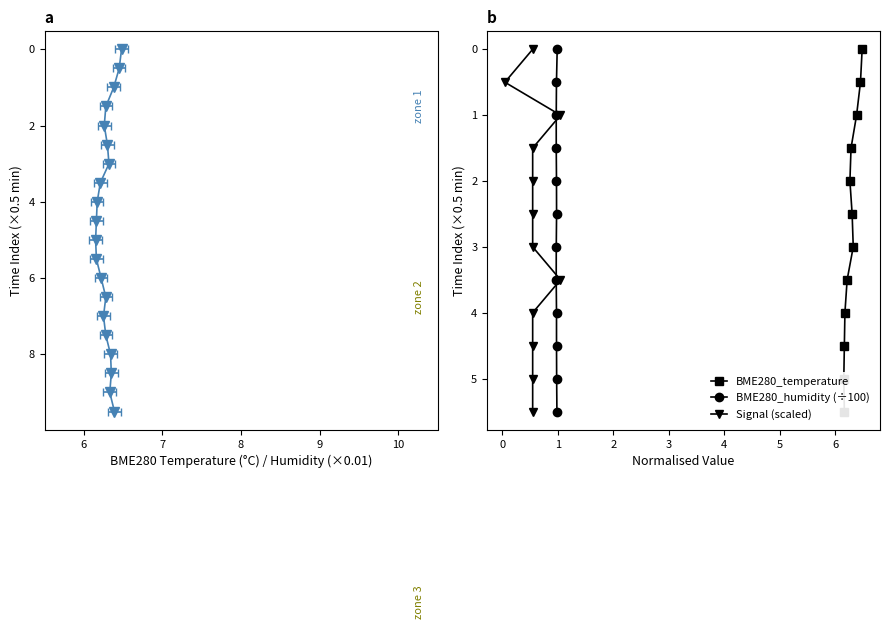

What is the value of the BME280_humidity (÷100) point at the 3rd from the left?

1.5